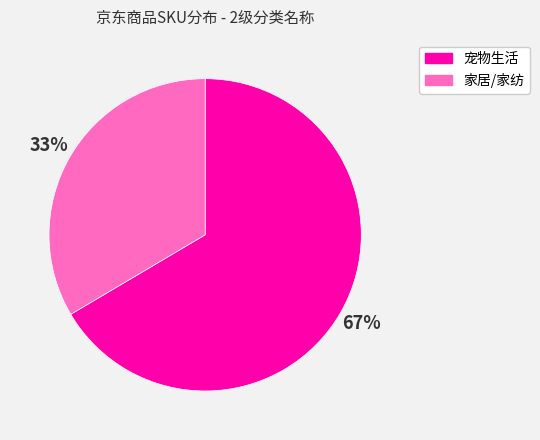

Rank the categories by value from highest to lowest.

宠物生活, 家居/家纺